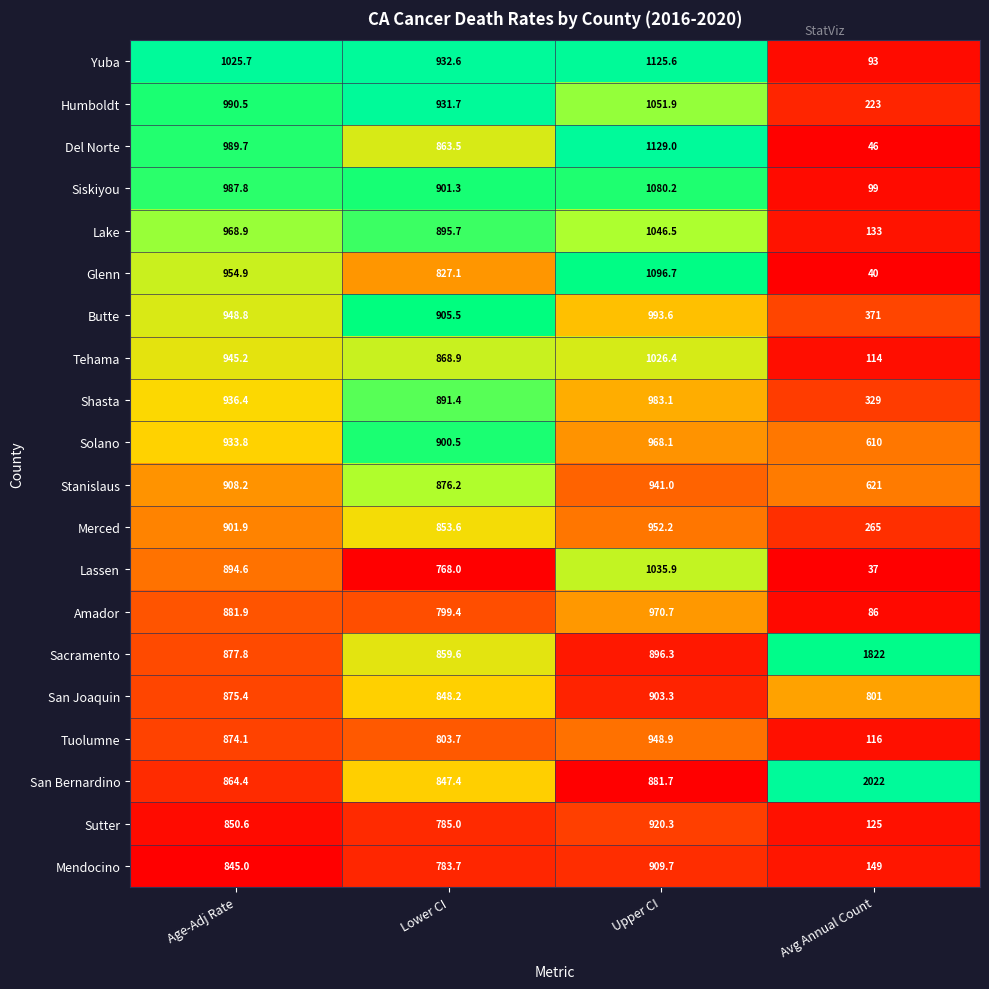

Rank the series at Age-Adj Rate from lowest to highest value.

Mendocino, Sutter, San Bernardino, Tuolumne, San Joaquin, Sacramento, Amador, Lassen, Merced, Stanislaus, Solano, Shasta, Tehama, Butte, Glenn, Lake, Siskiyou, Del Norte, Humboldt, Yuba